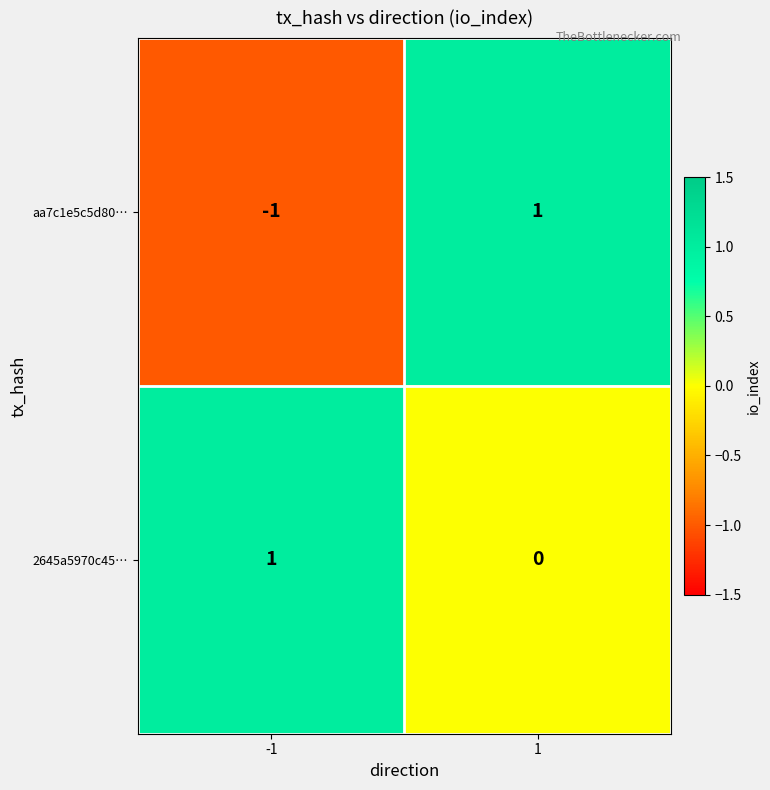

Rank the categories by 2645a5970c45… value from lowest to highest.

1, -1